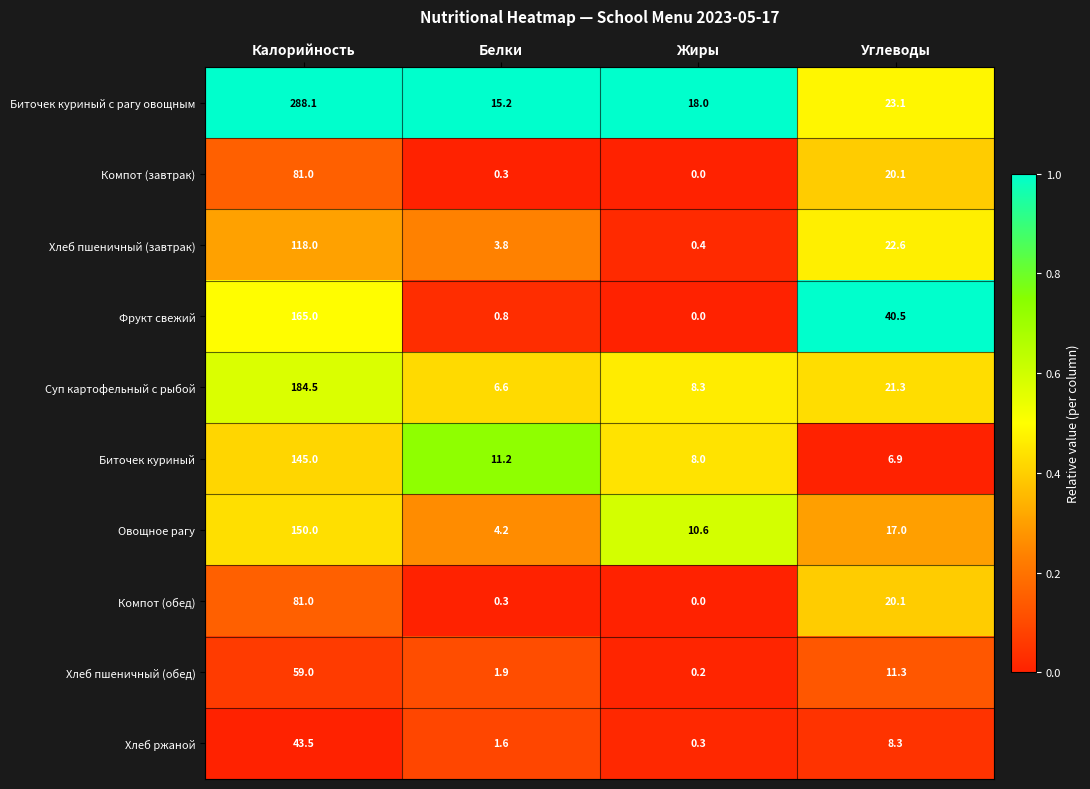

Which series has the largest range (max minus min)?

Биточек куриный с рагу овощным